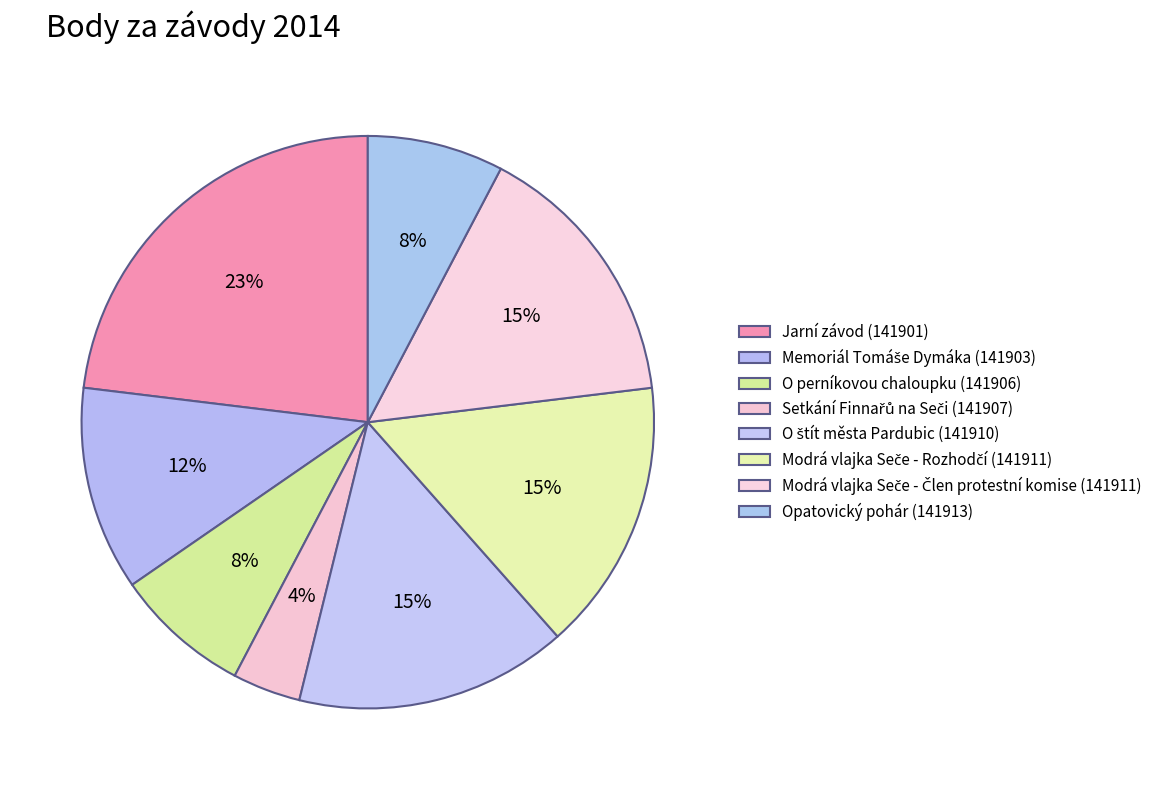

What is the change in value from Memoriál Tomáše Dymáka (141903) to O štít města Pardubic (141910)?

+1